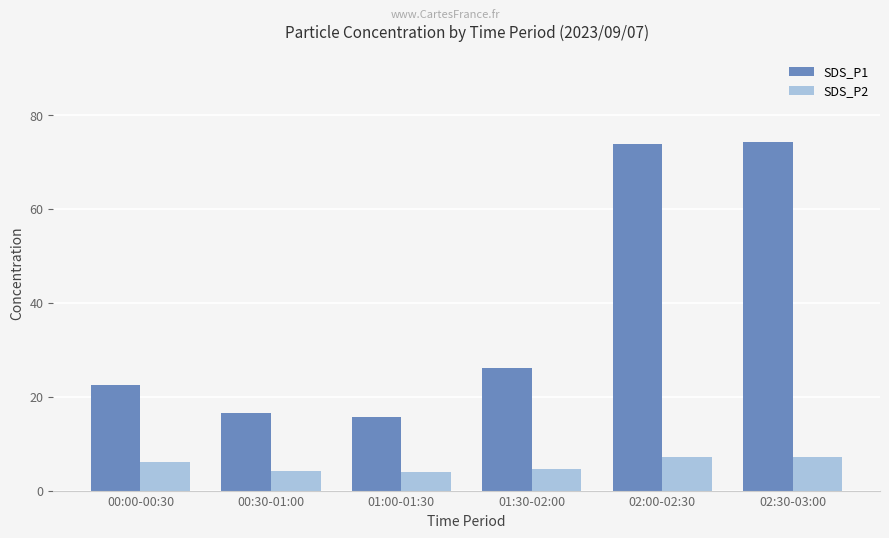

Which series changed the most between 01:30-02:00 and 02:00-02:30?

SDS_P1